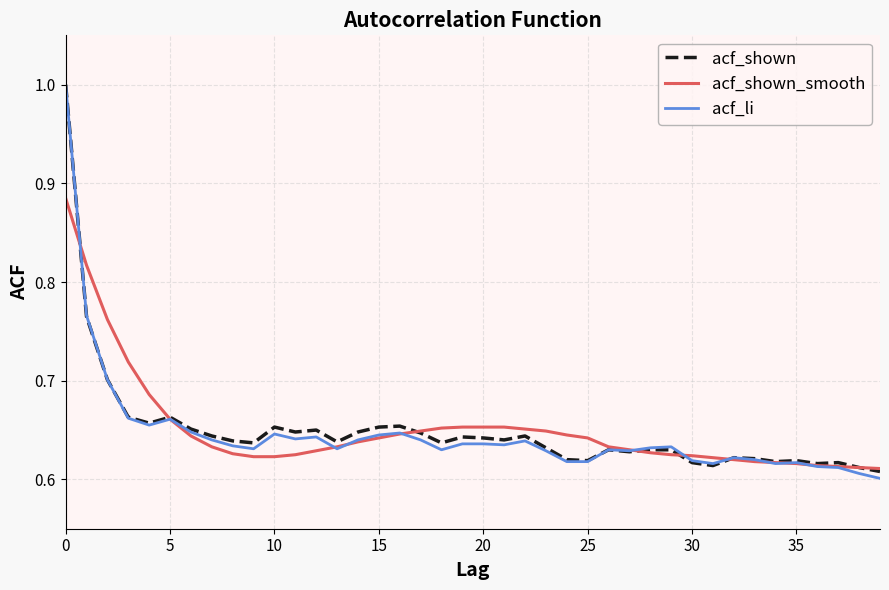

What is the greatest value displayed?

1.0